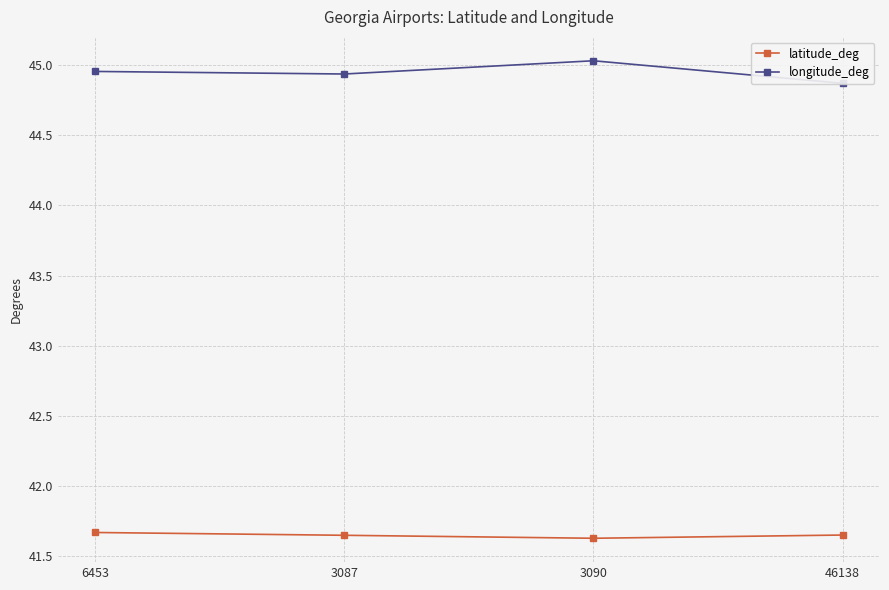

Does the chart display data point markers on the line(s)?

Yes